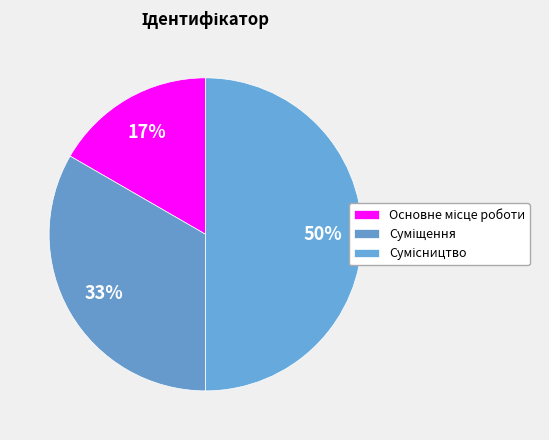

What is the smallest slice in the pie chart?

Основне місце роботи